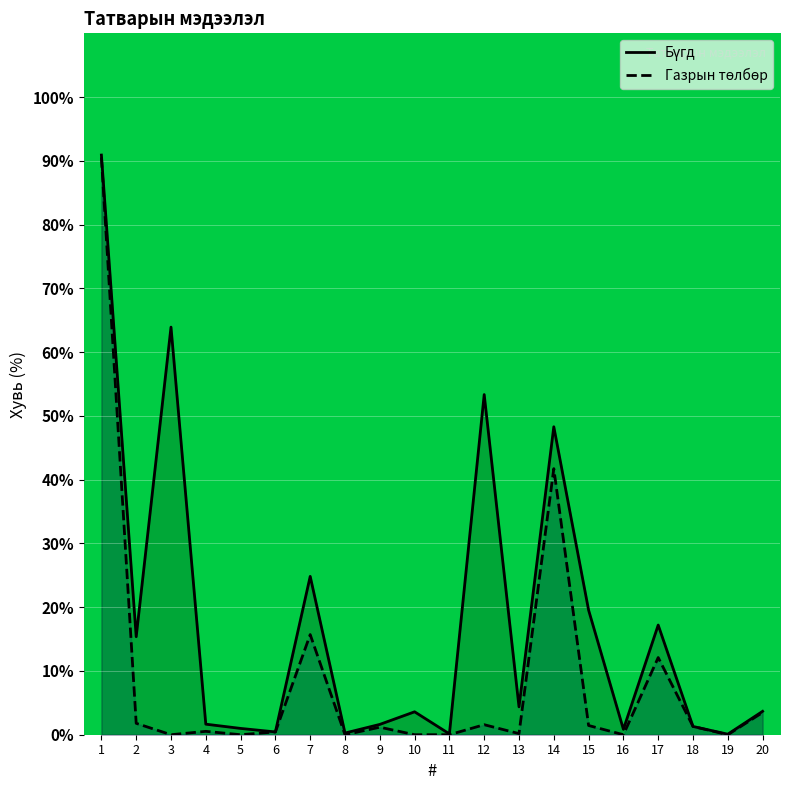

True or false: Газрын төлбөр and Бүгд intersect in this chart.

False